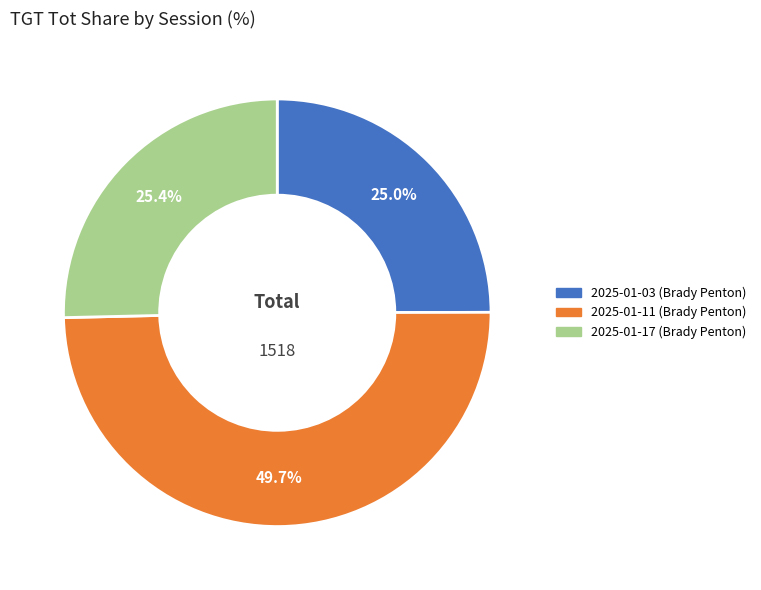

What is the largest slice in the pie chart?

2025-01-11 (Brady Penton)